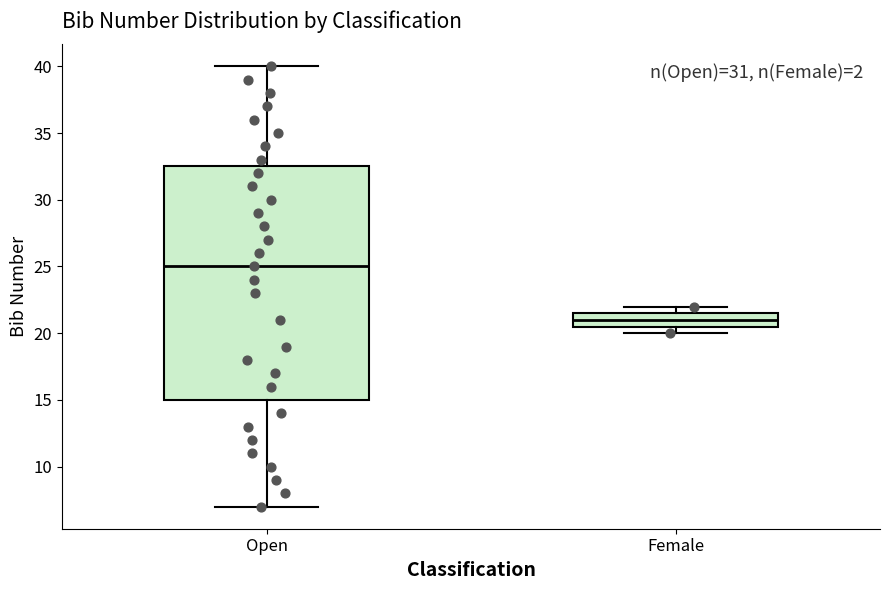

Which box's median line is the lowest?

Female